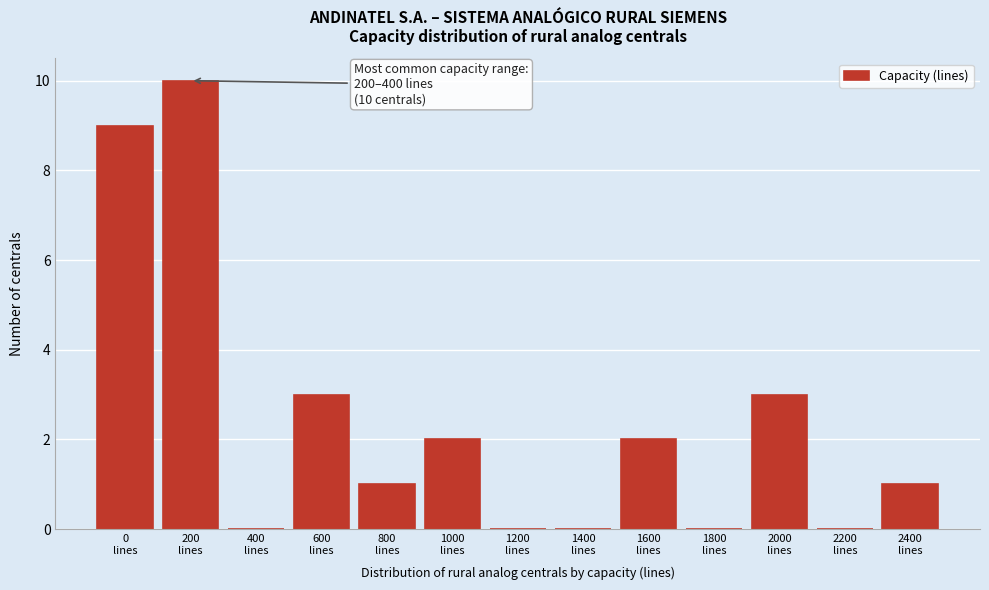

What is the sum of all values?

31